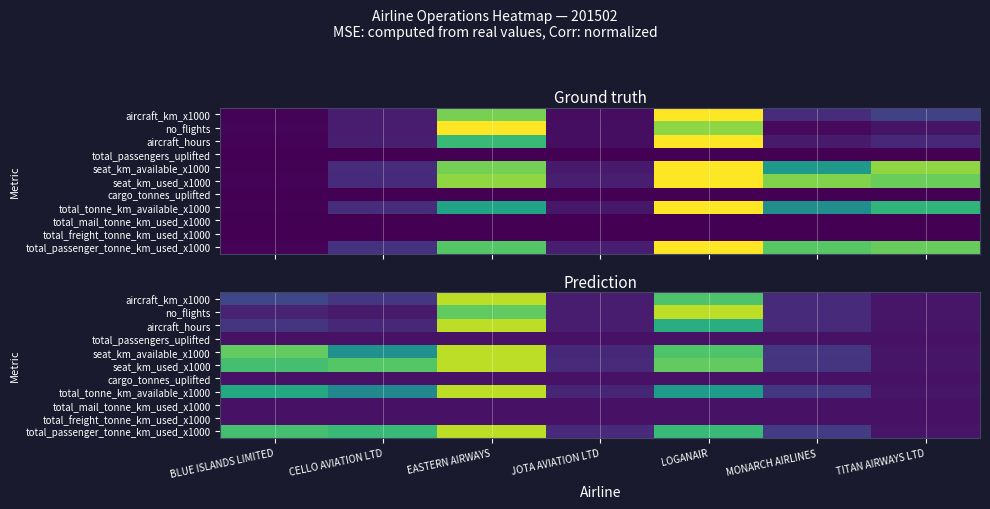

True or false: seat_km_used_x1000 has a value of 0.1 at TITAN AIRWAYS LTD.

False